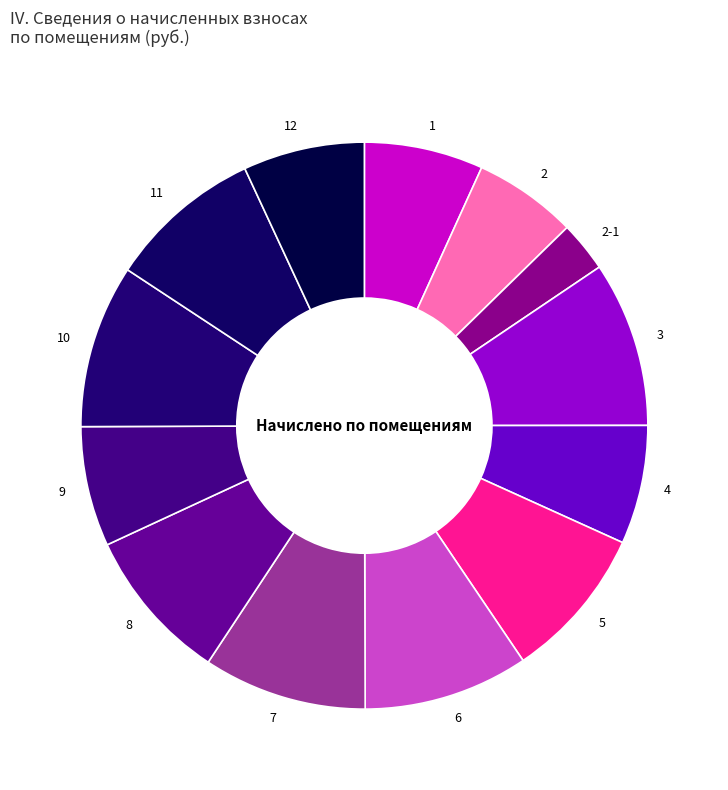

Between 6 and 1, which is larger?

6